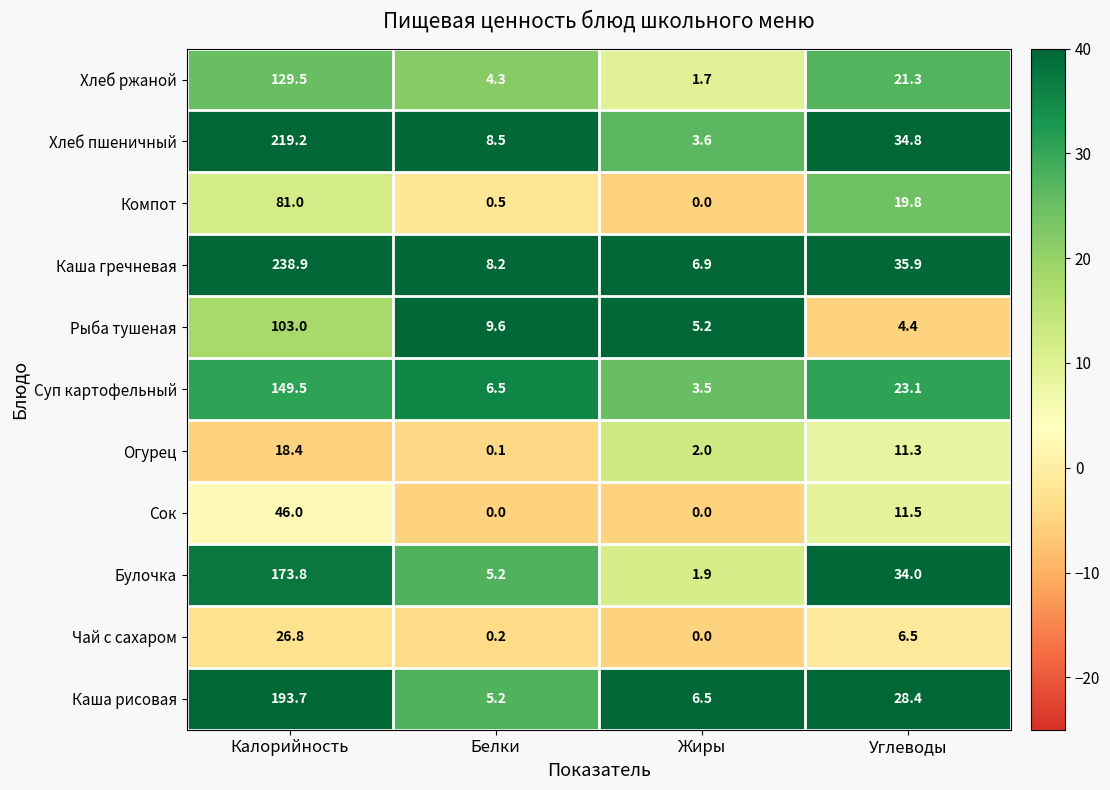

True or false: Сок has a value of 0.0 at Жиры.

True